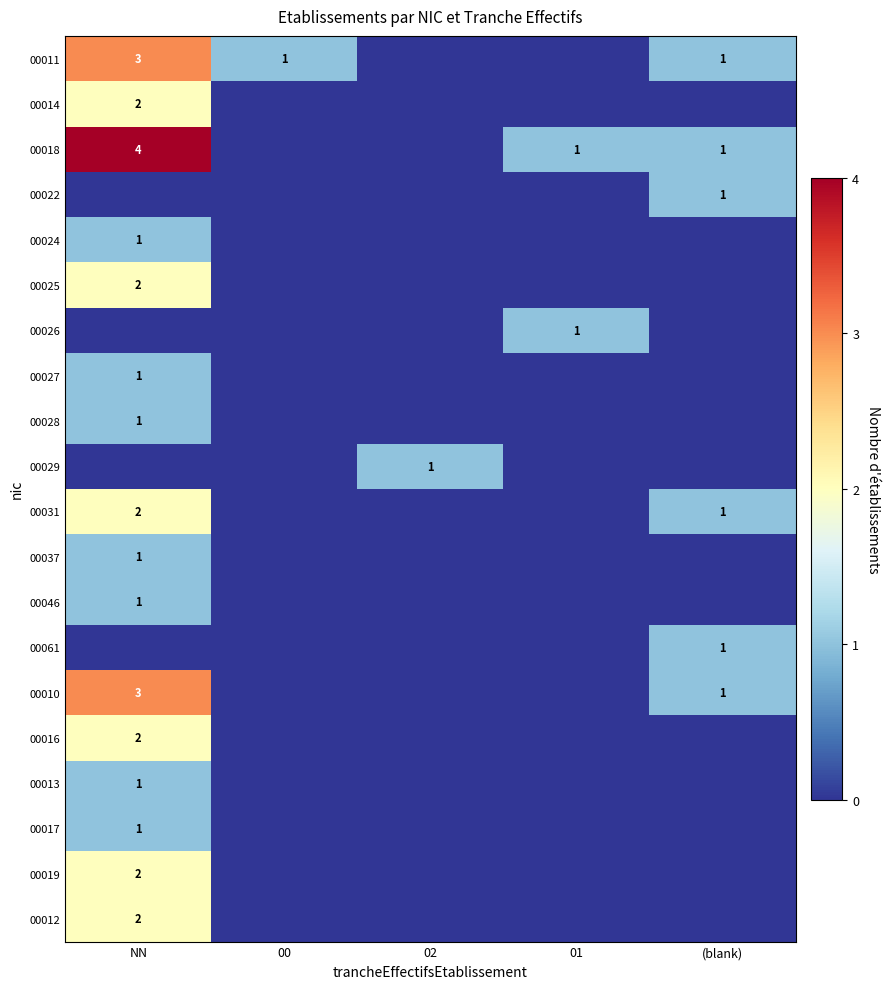

True or false: 00018 has a value of 7 at NN.

False